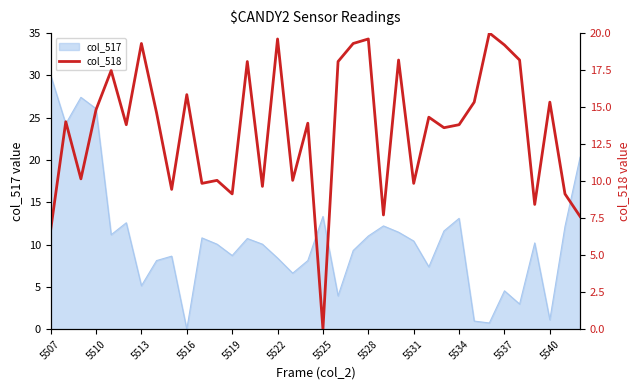

Read the value at 19.

18.1